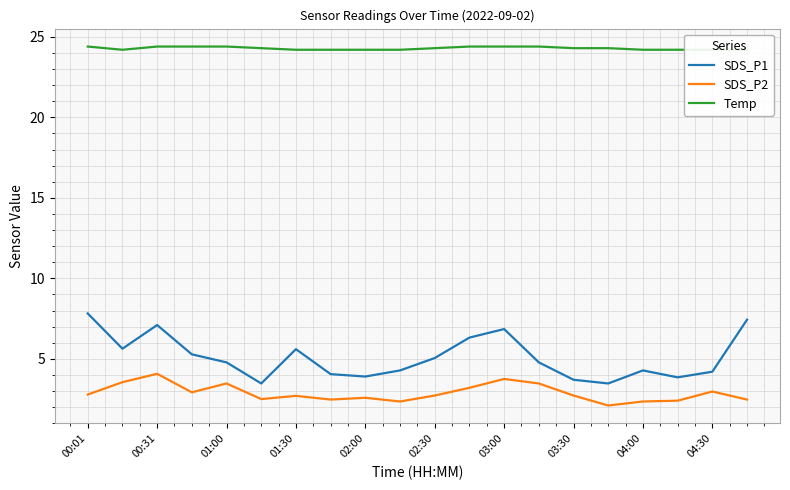

What is the difference between the maximum and minimum values in the SDS_P1 series?

4.3